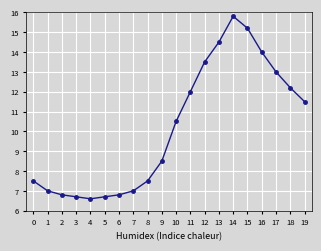

Between 18 and 19, which is larger?

18